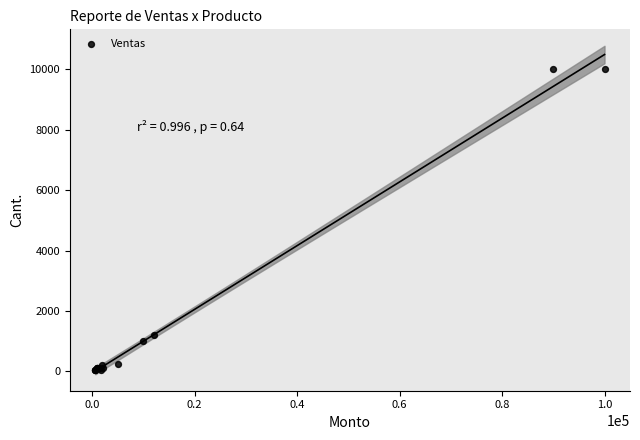

What Y value in the scatter plot is closest to 5015?

1200